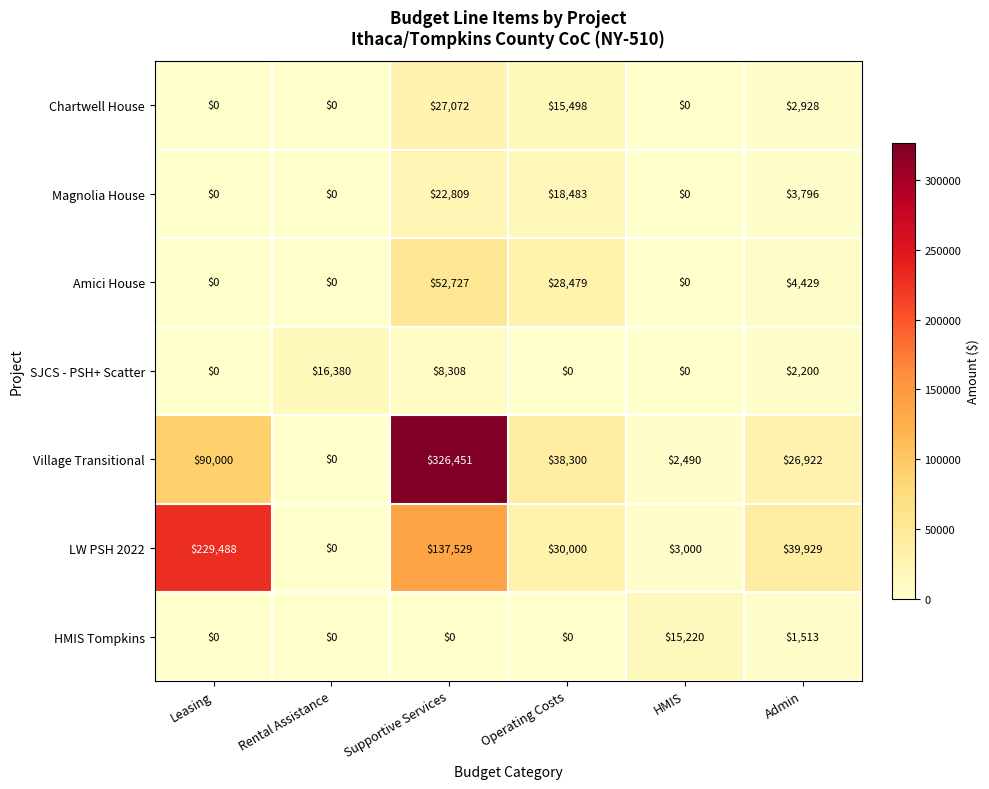

Which series has the largest total across all categories?

Village Transitional